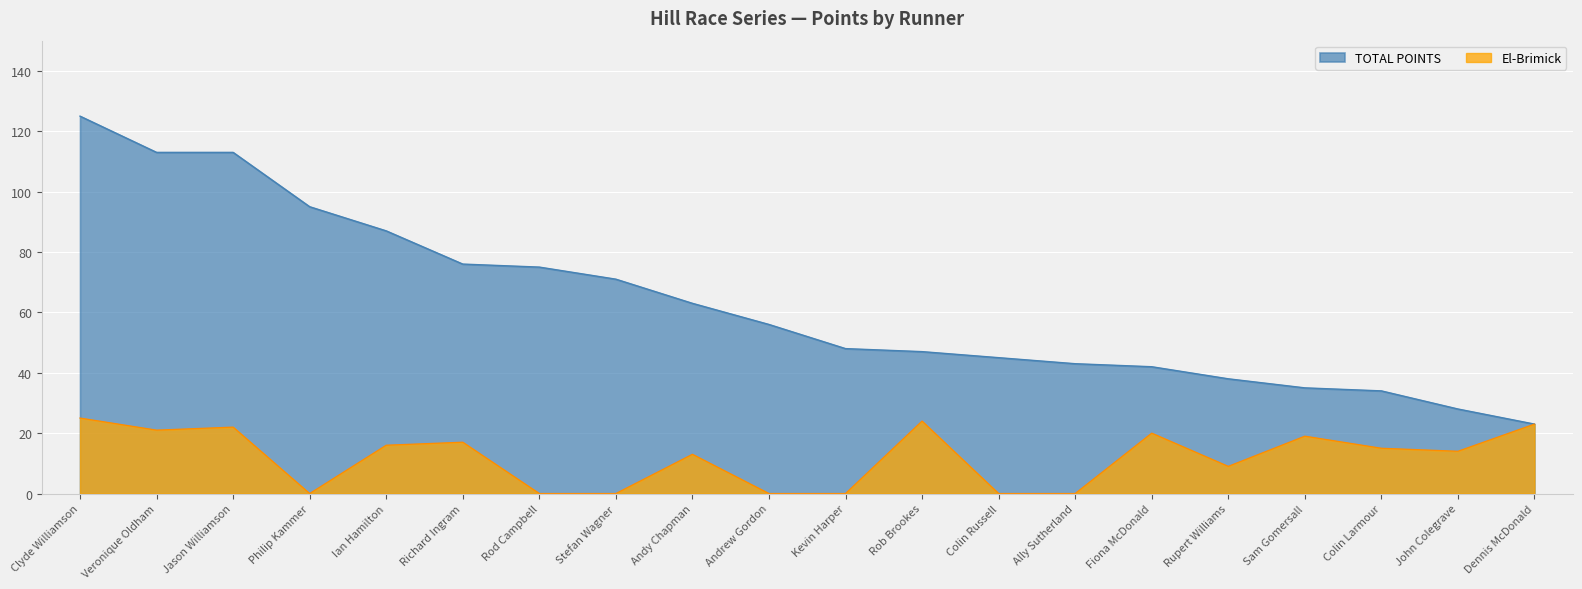

Which series changed the most between Andy Chapman and Rupert Williams?

TOTAL POINTS